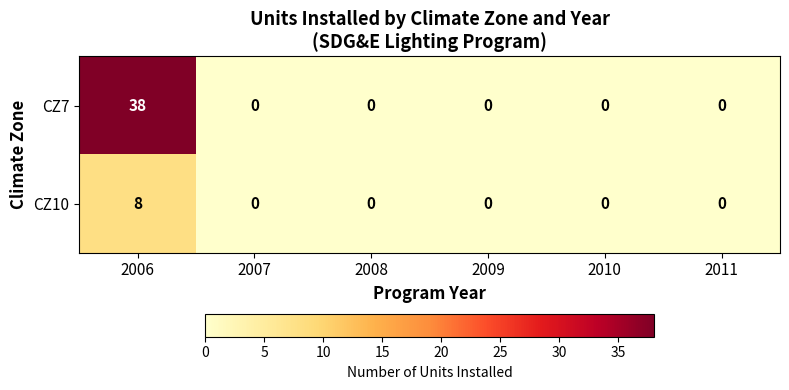

Which series has the widest spread of values?

CZ7